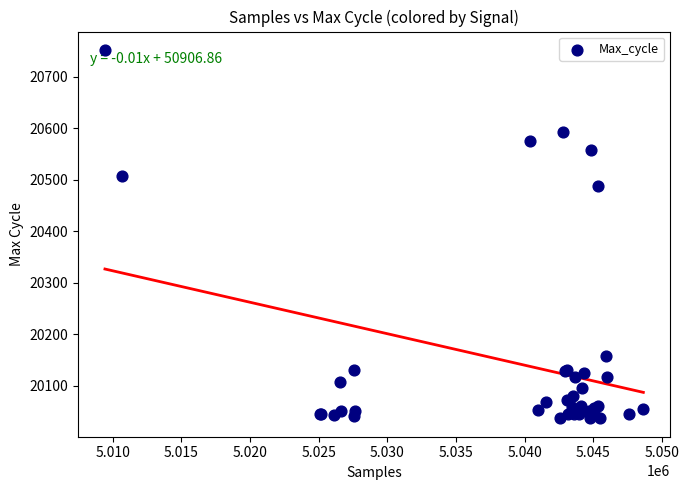

What Y value in the scatter plot is closest to 20394?

20488